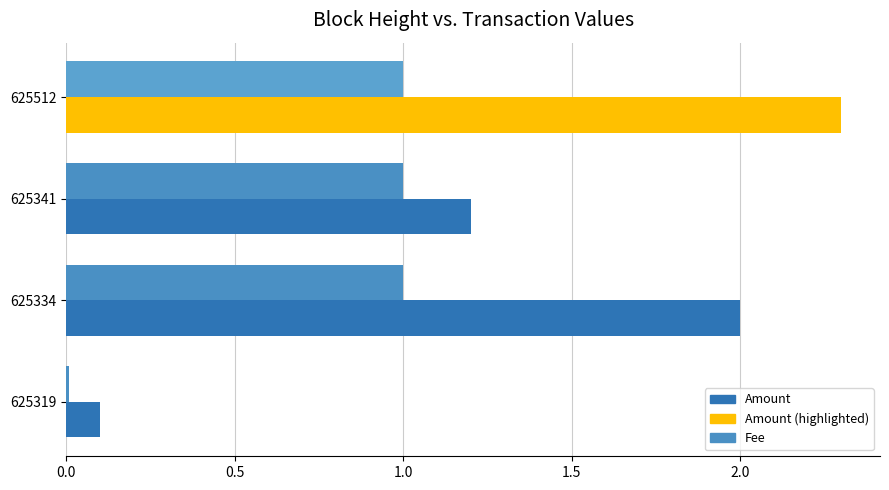

Which category has the lowest value in the Amount series?

625319